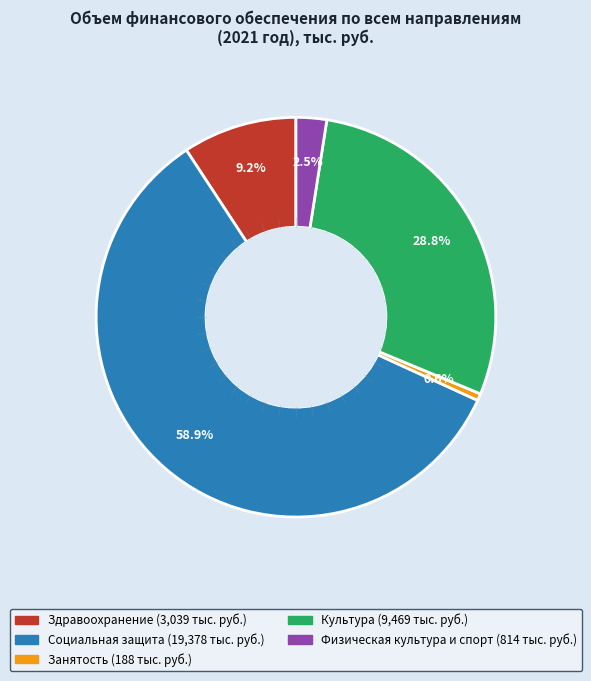

Which category has the biggest portion of the pie?

Социальная защита